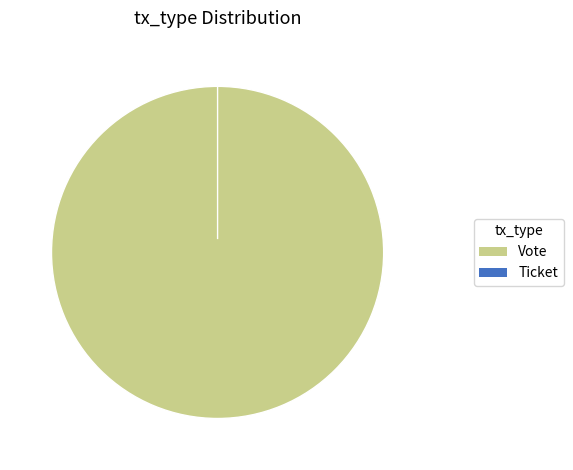

How many segments does this pie chart have?

2